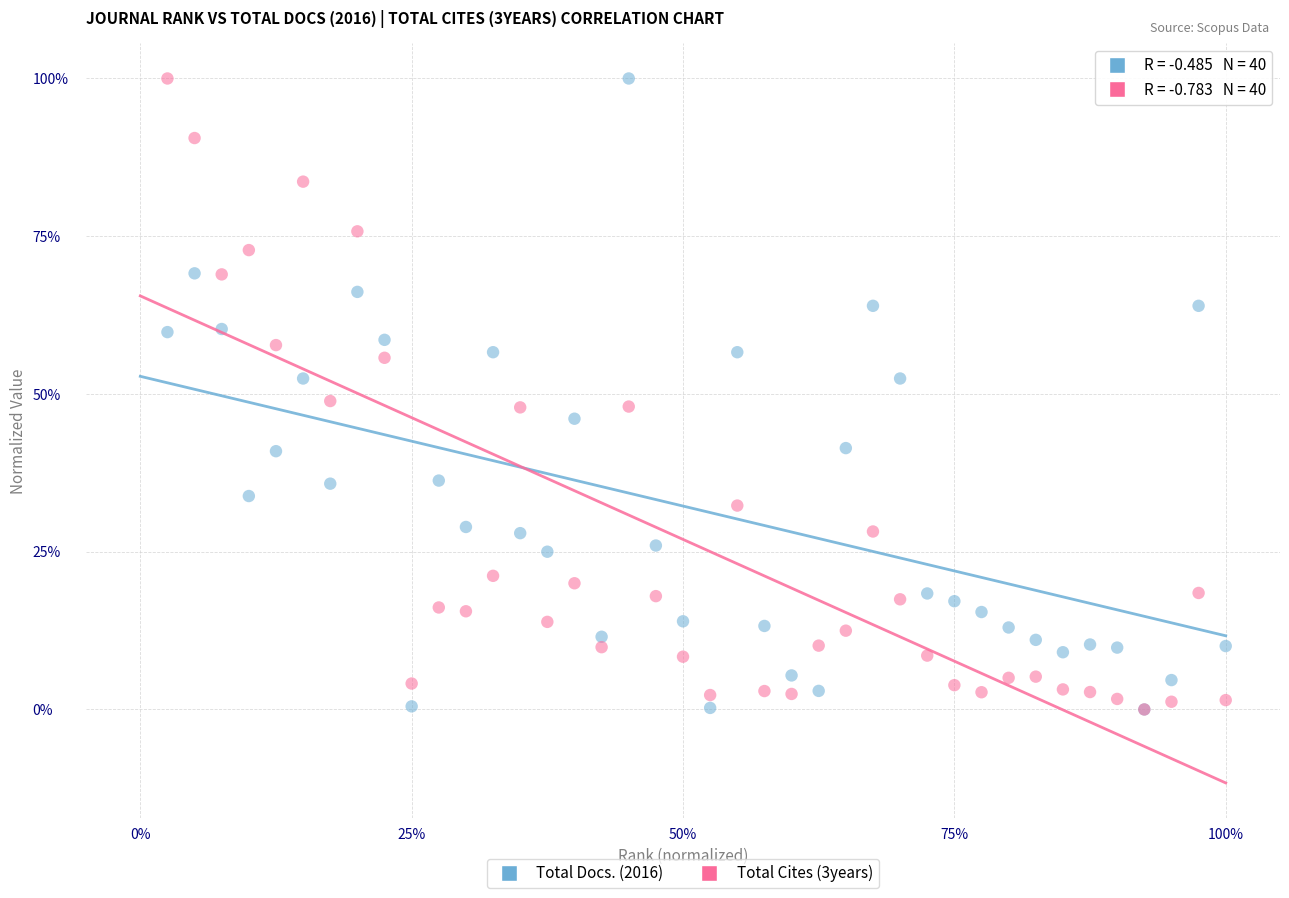

What are all the series names shown in the legend?

Total Docs. (2016), Total Cites (3years)